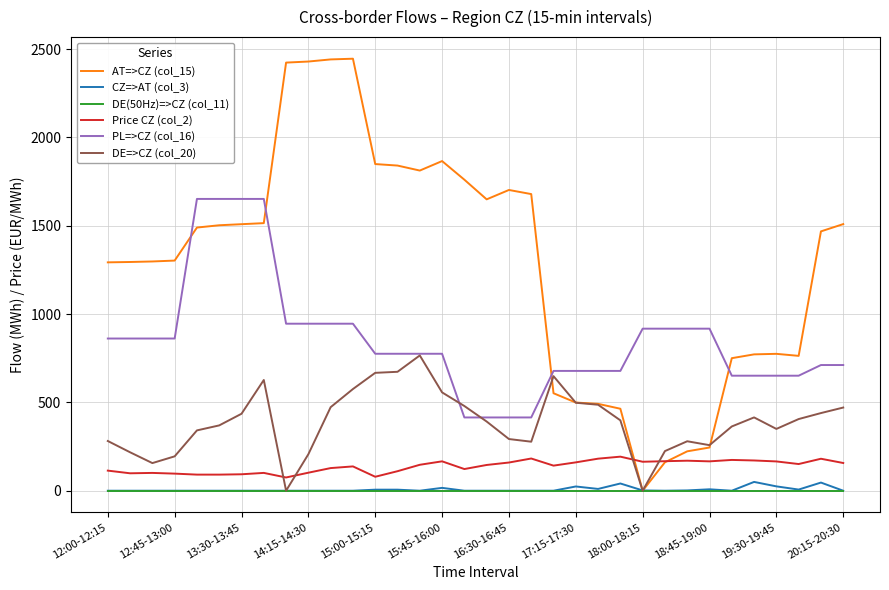

Does the chart have visible grid lines?

Yes